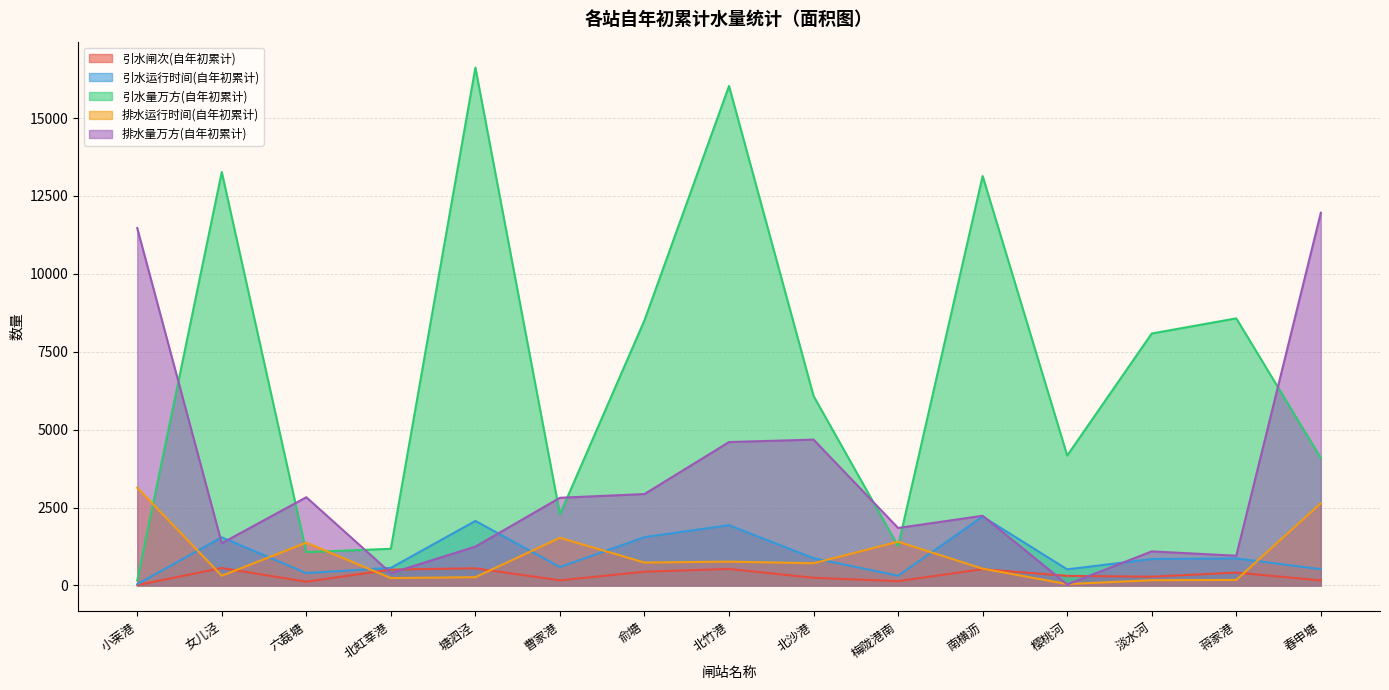

What are all the series names shown in the legend?

引水闸次(自年初累计), 引水运行时间(自年初累计), 引水量万方(自年初累计), 排水运行时间(自年初累计), 排水量万方(自年初累计)